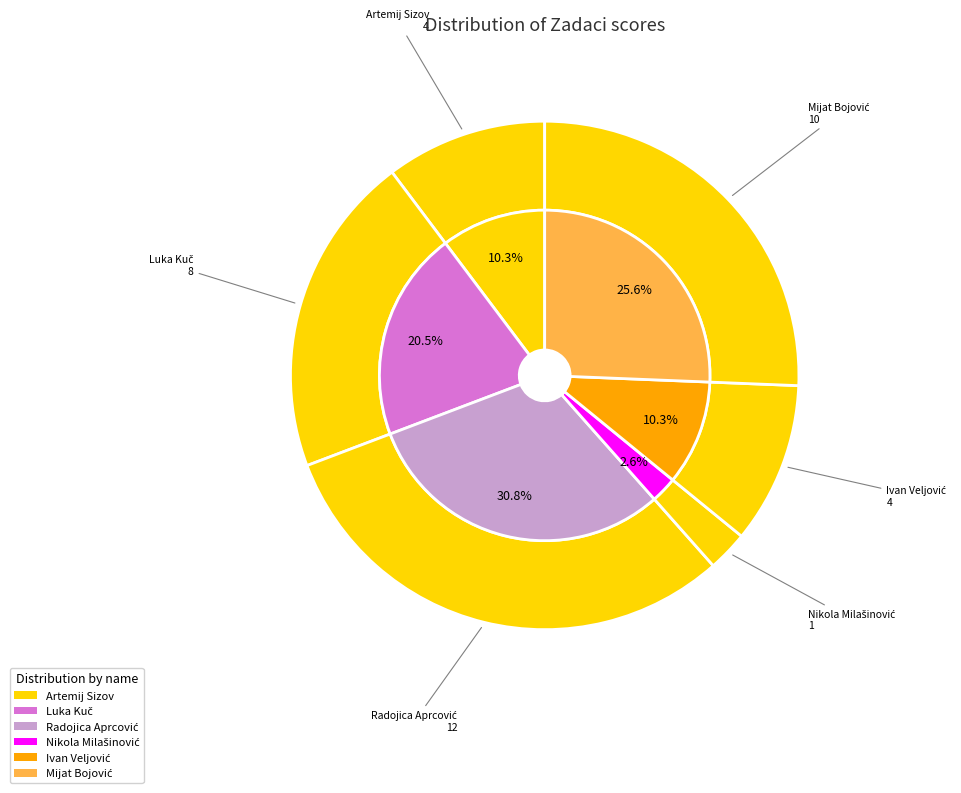

How many slices are in this pie chart?

6